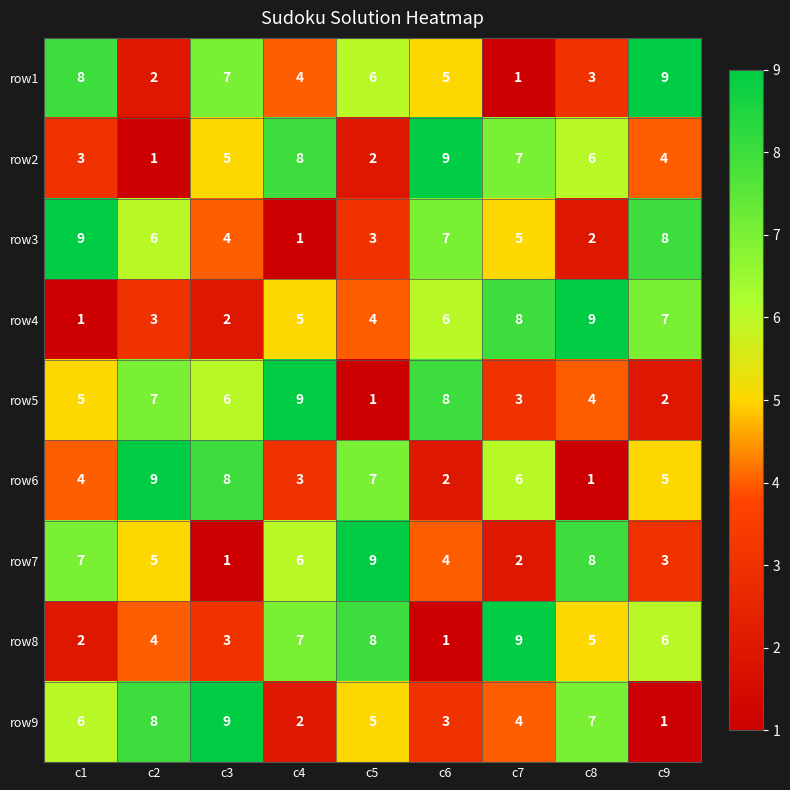

What is the difference between the maximum and second lowest values in the row5 series?

7